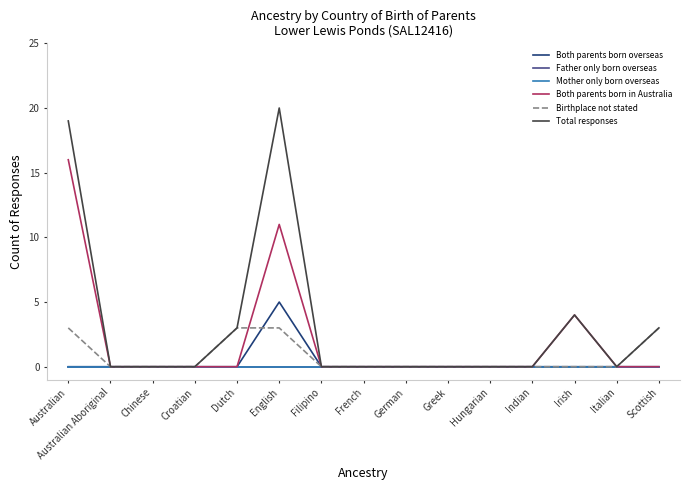

At which label does Both parents born in Australia reach its minimum?

Australian Aboriginal